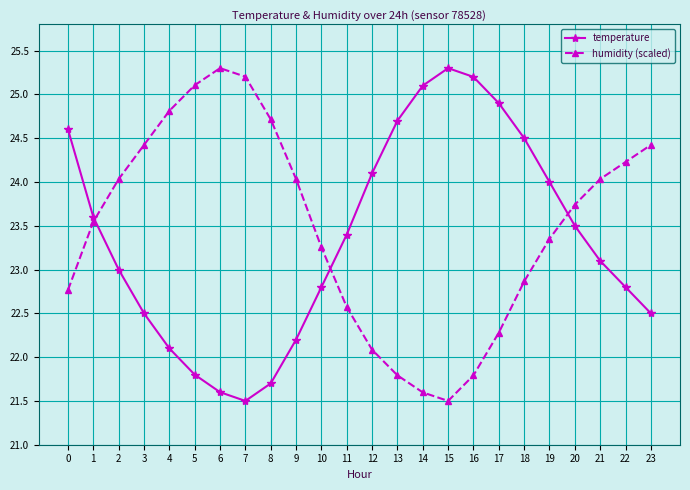

What are all the series names shown in the legend?

temperature, humidity (scaled)